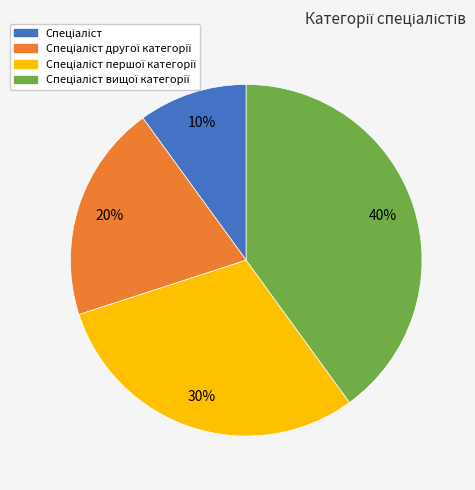

How many slices are in this pie chart?

4